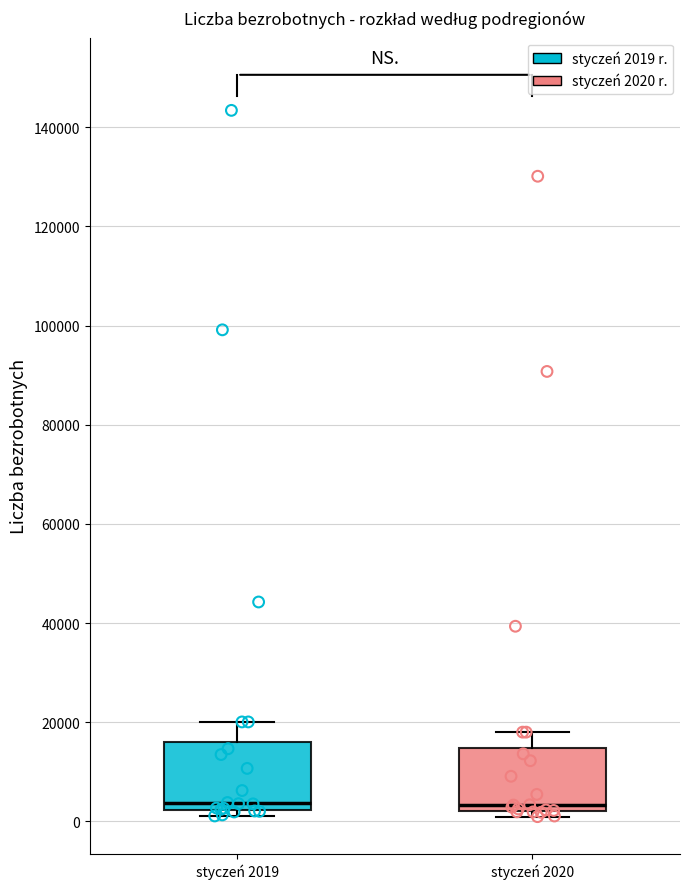

Reading left to right, read every box against the y-axis: the position of its median line, the range the box covers, and the ends of its whiskers. The values are not printed on the chart, so give them approximately, as read against the axis.

styczeń 2019: median 4000, box 2000 to 16000, whiskers 2000 (just below the box's lower edge) to 20000
styczeń 2020: median 4000, box 2000 to 14000, whiskers 0 to 18000